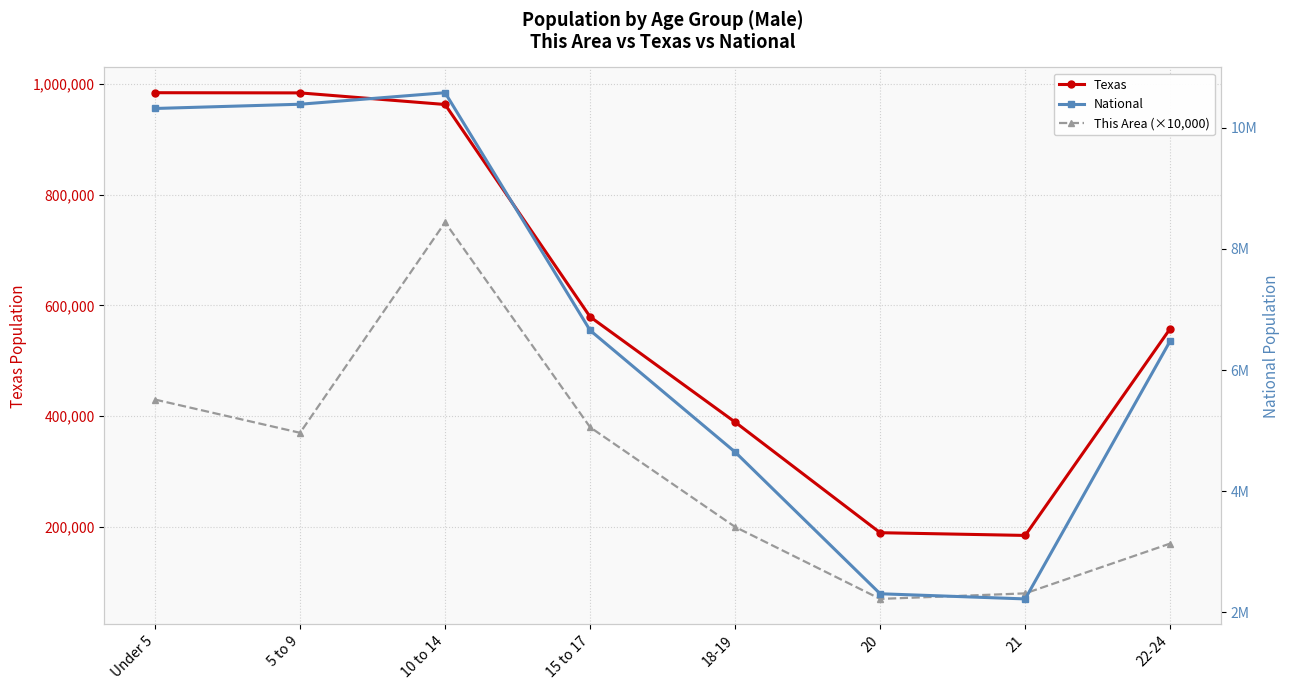

At 18-19, list the series in order from smallest to largest.

This Area (×10,000), Texas, National